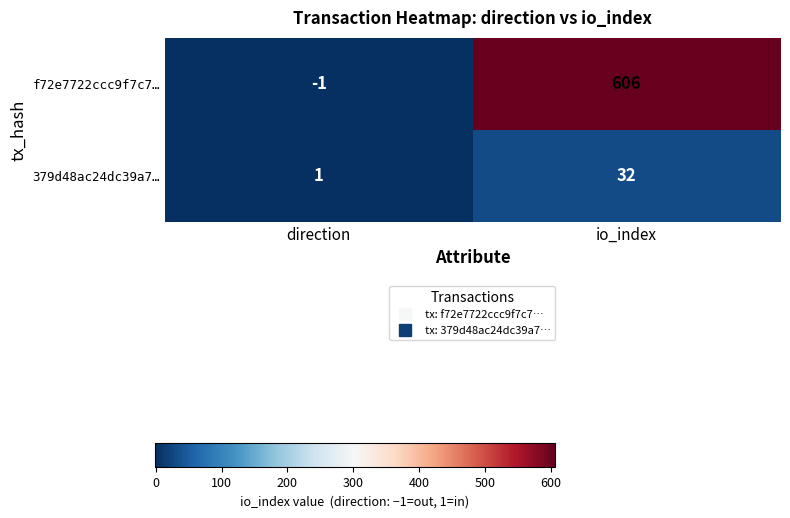

What is the sum of all 379d48ac24dc39a7… values?

33